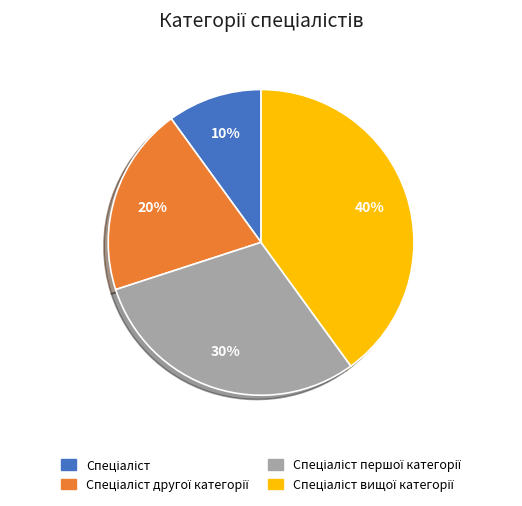

To the nearest percent, what is the difference between the largest and smallest slice percentages?

30%